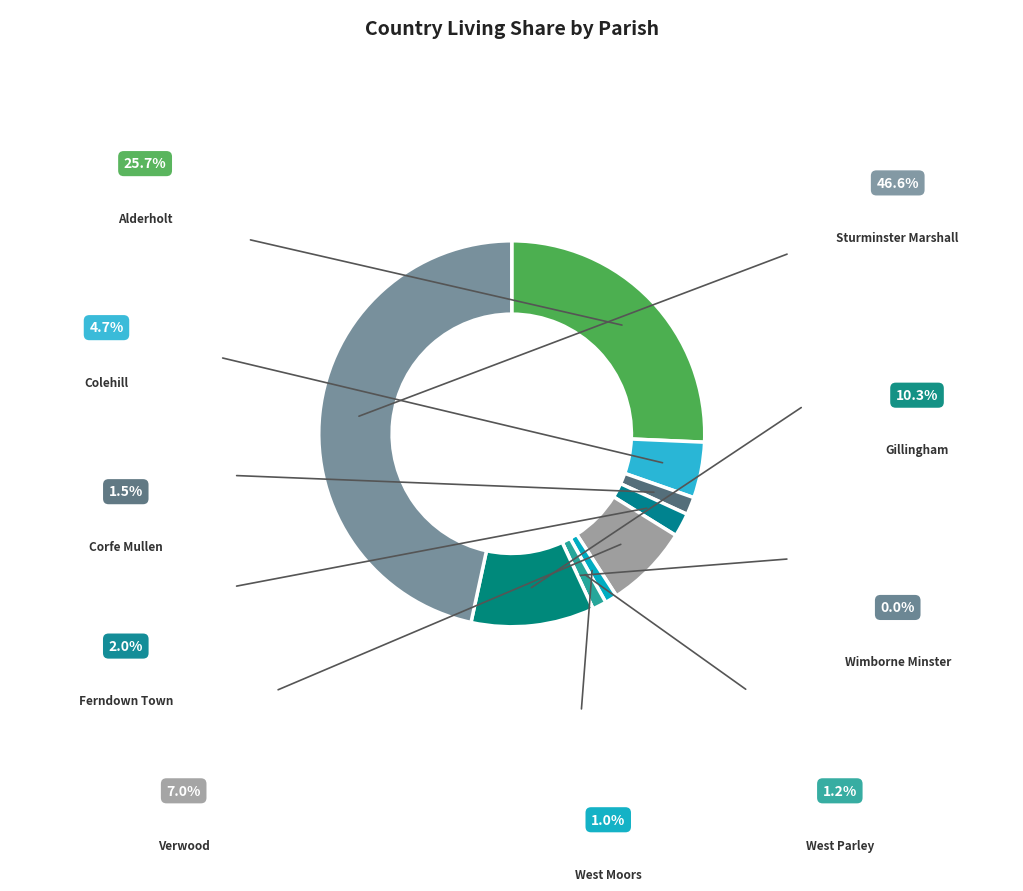

Which slice is the largest?

Sturminster Marshall